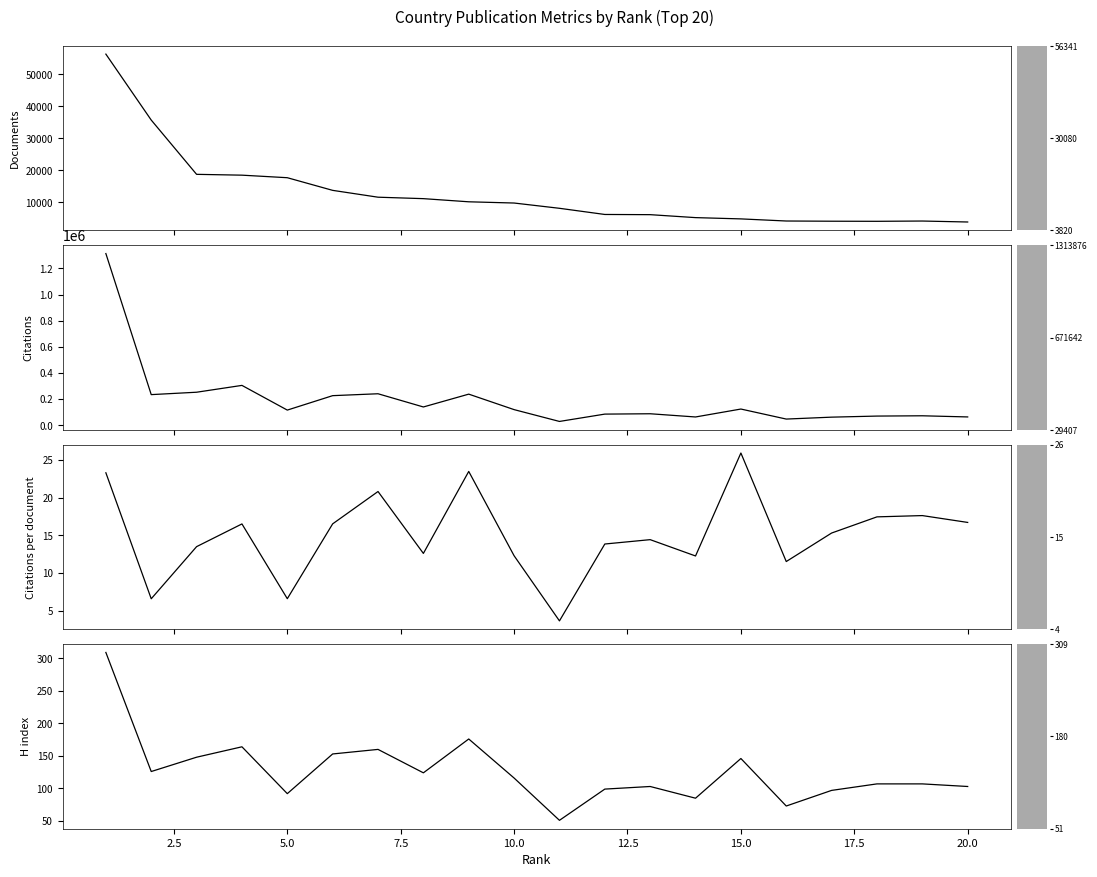

How many lines are shown in the chart?

4